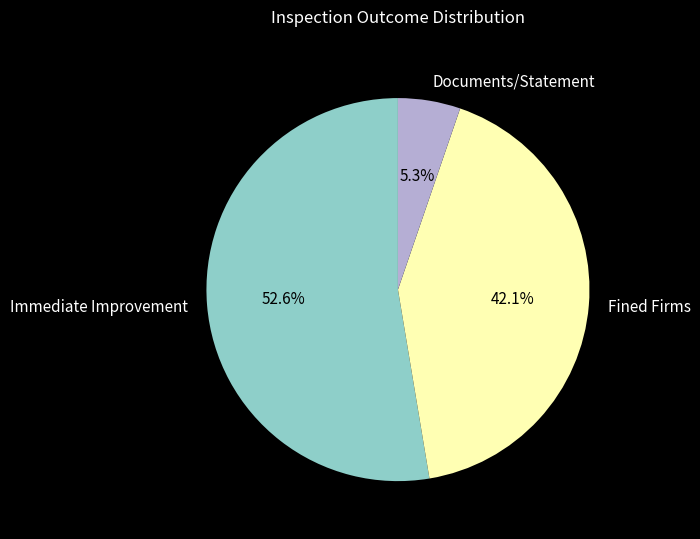

What is the total percentage of Fined Firms and Documents/Statement?

47.4%